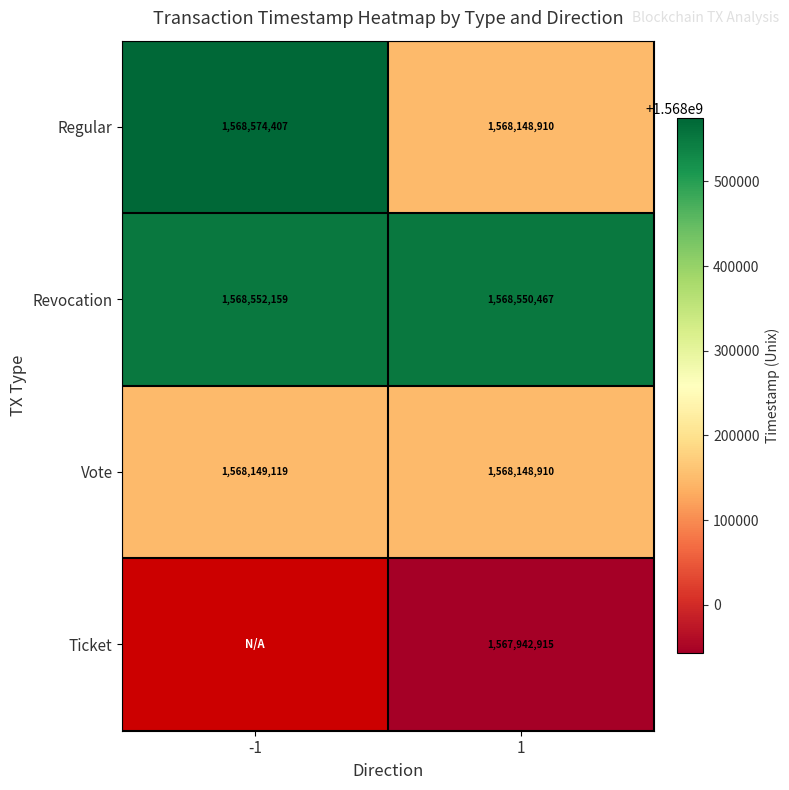

What is the minimum value for Revocation?

1568550467